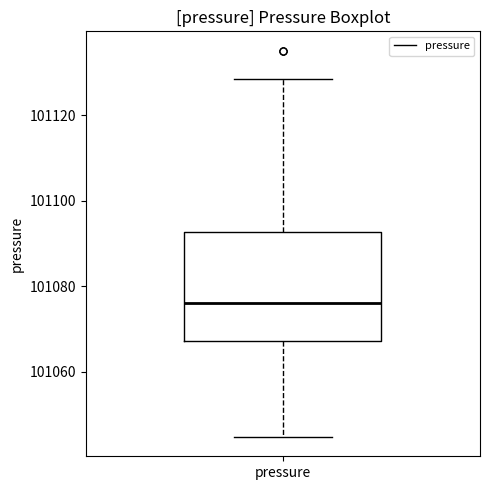

Where does the lower whisker of the box for pressure end on the y-axis? The values are not printed on the chart, so give them approximately, as read against the axis.

101044